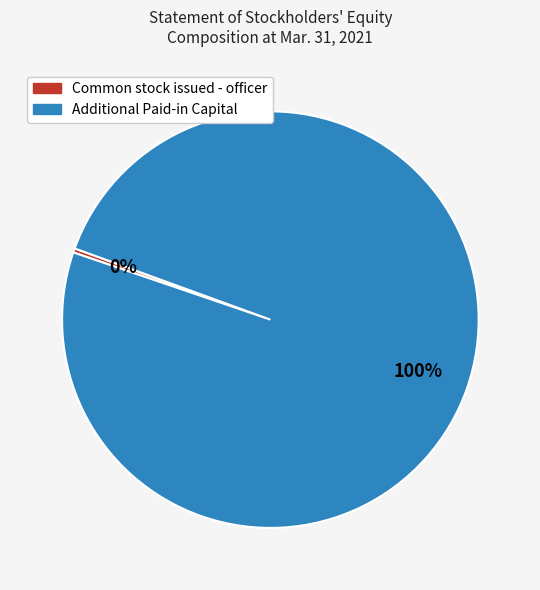

Is the sum of Common stock issued - officer and Additional Paid-in Capital greater than half?

Yes